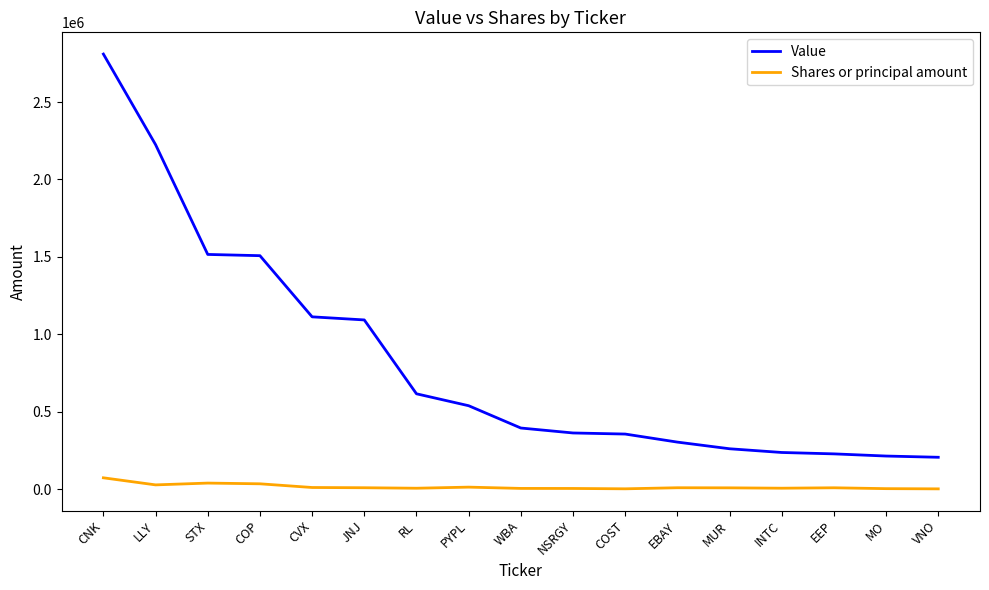

What is the highest value of the Value series?

2810000